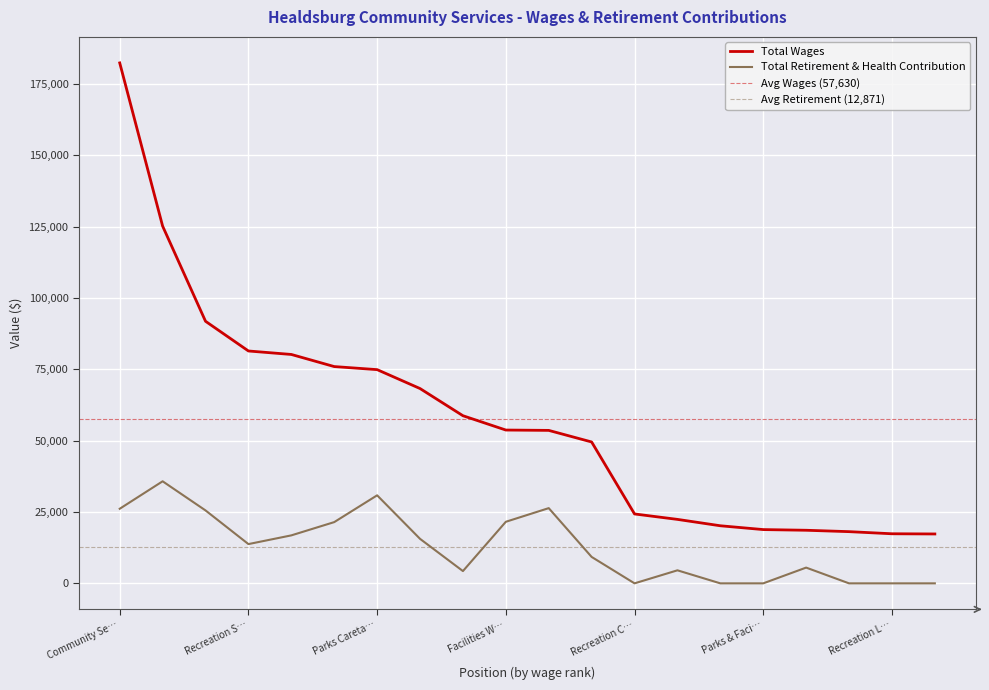

True or false: Total Retirement & Health Contribution and Total Wages intersect in this chart.

False